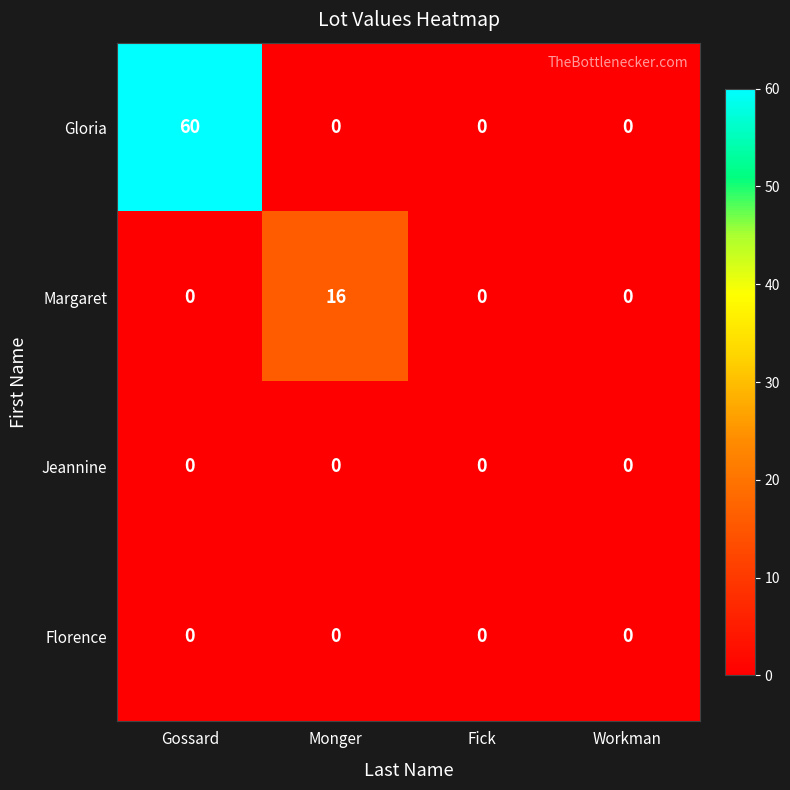

True or false: Gloria has a value of 0 at Workman.

True